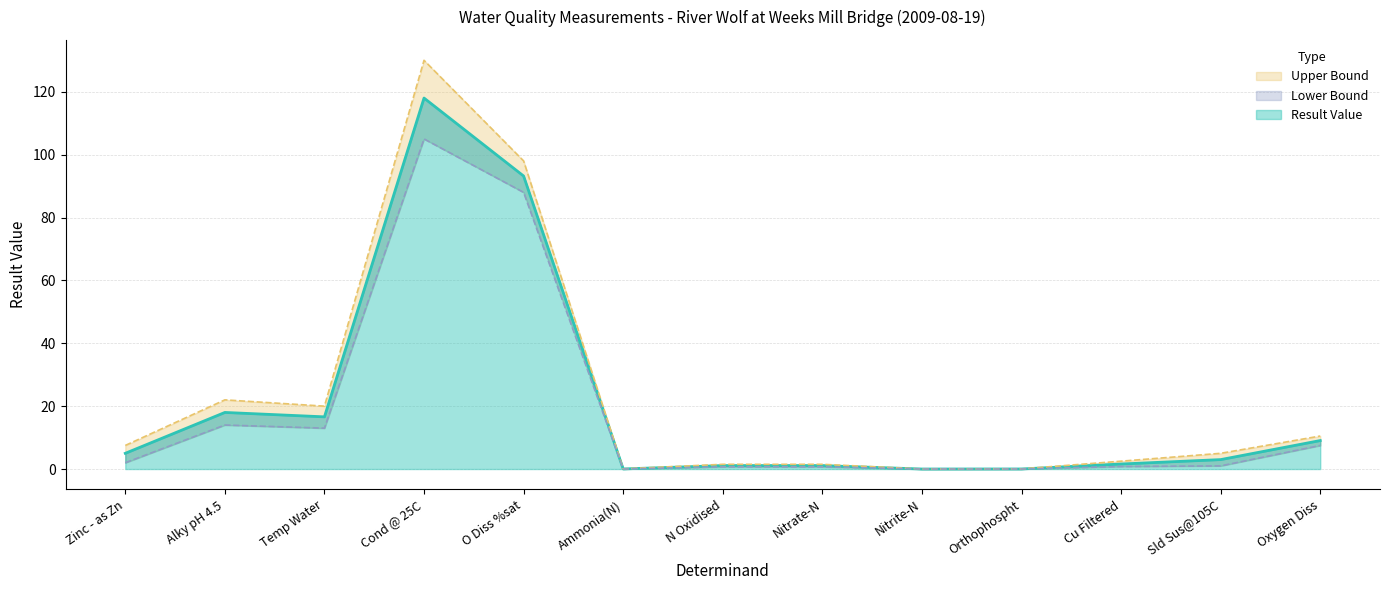

How many interior local peaks does the Lower Bound series have?

2